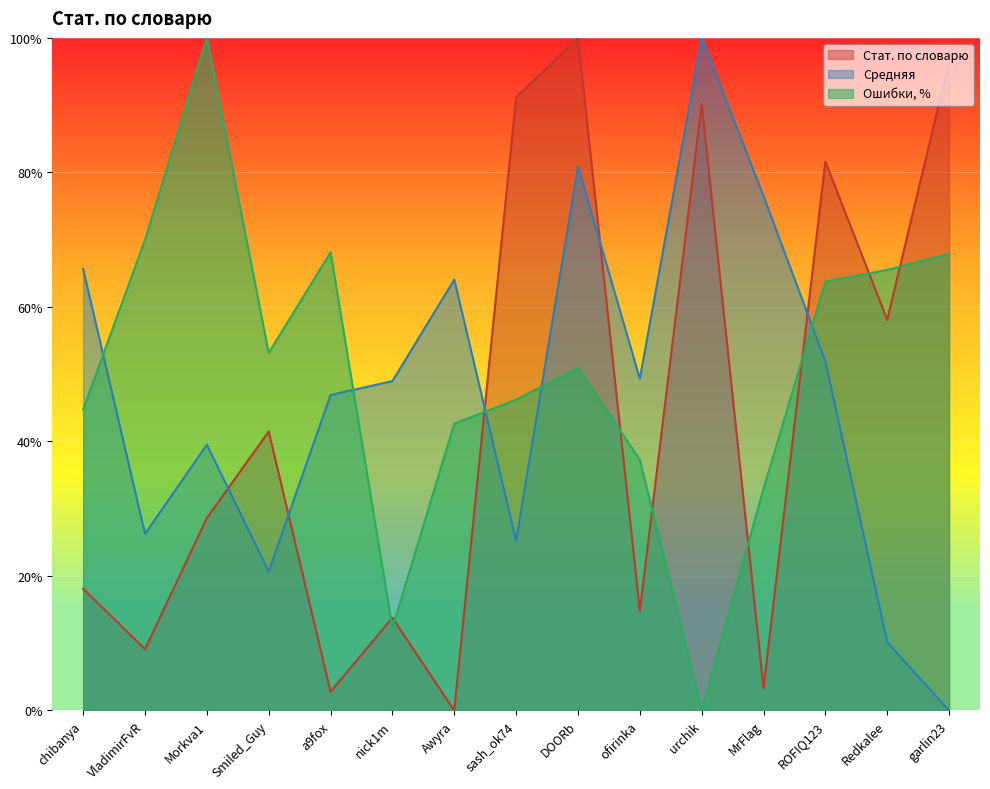

What is the difference between the Средняя values at a9fox and chibanya?

18.7